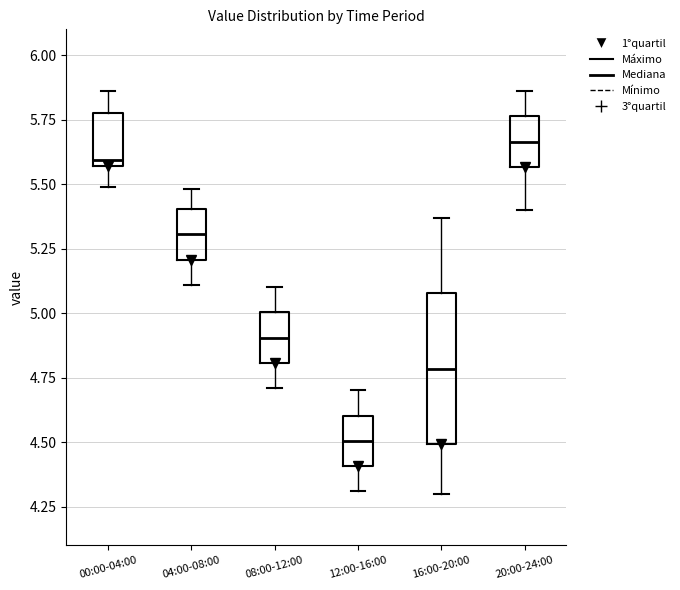

Where does the median line of the box for 20:00-24:00 sit on the y-axis? The values are not printed on the chart, so give them approximately, as read against the axis.

5.65